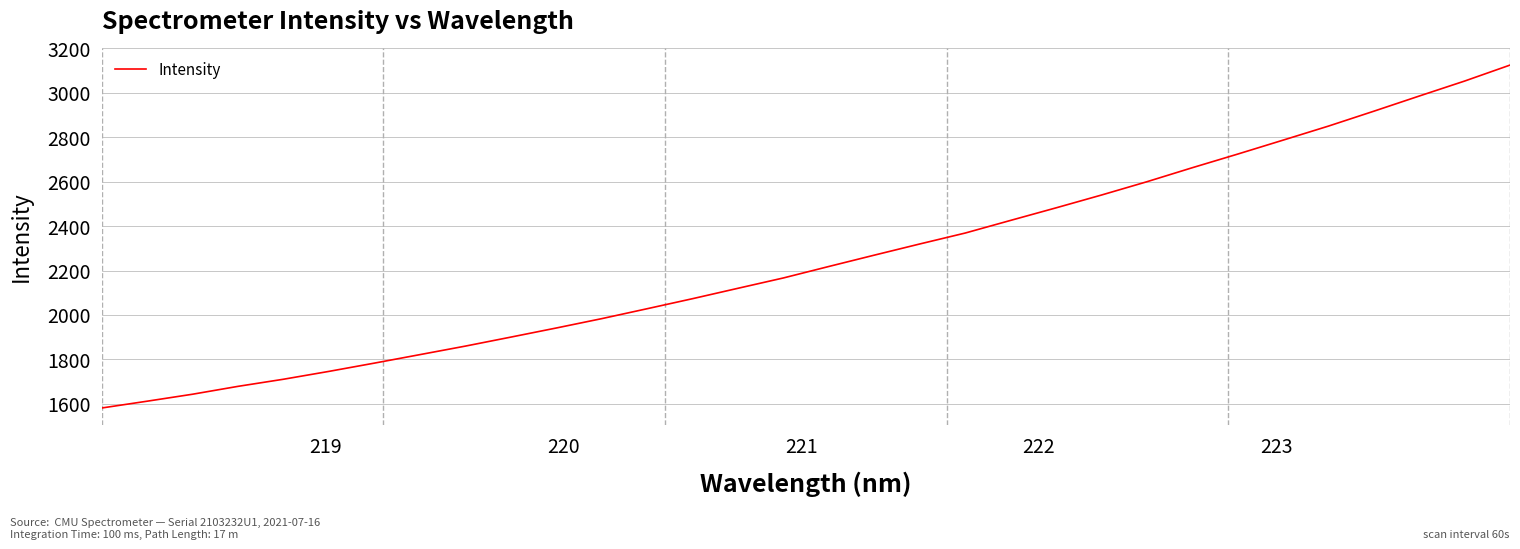

What is the sum of all values?

71973.4